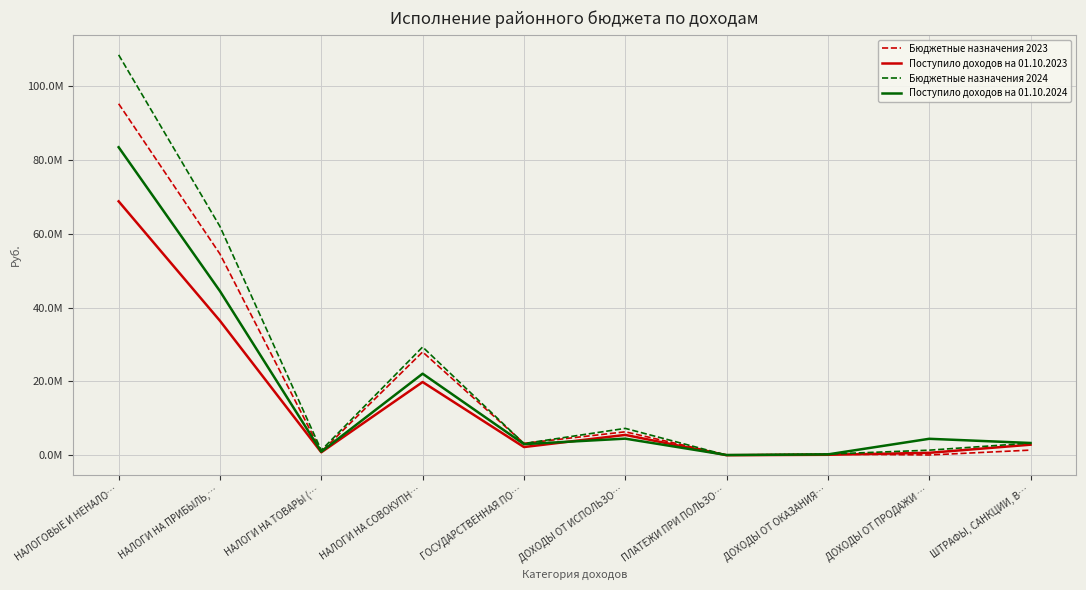

True or false: Бюджетные назначения 2023 and Поступило доходов на 01.10.2023 cross at least once.

True